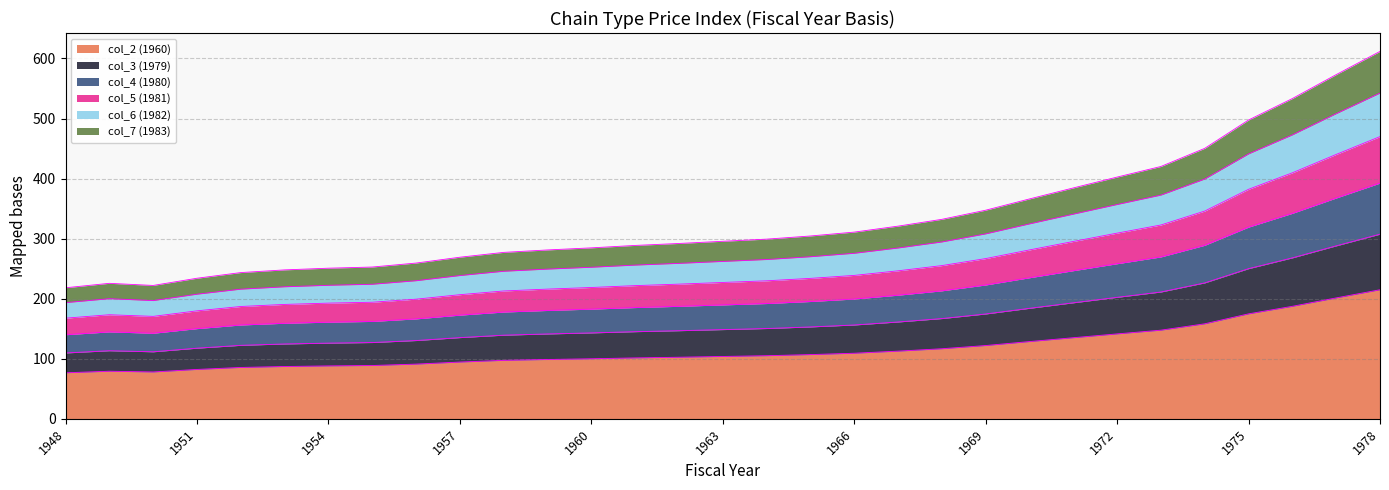

How many series are shown in this chart?

6